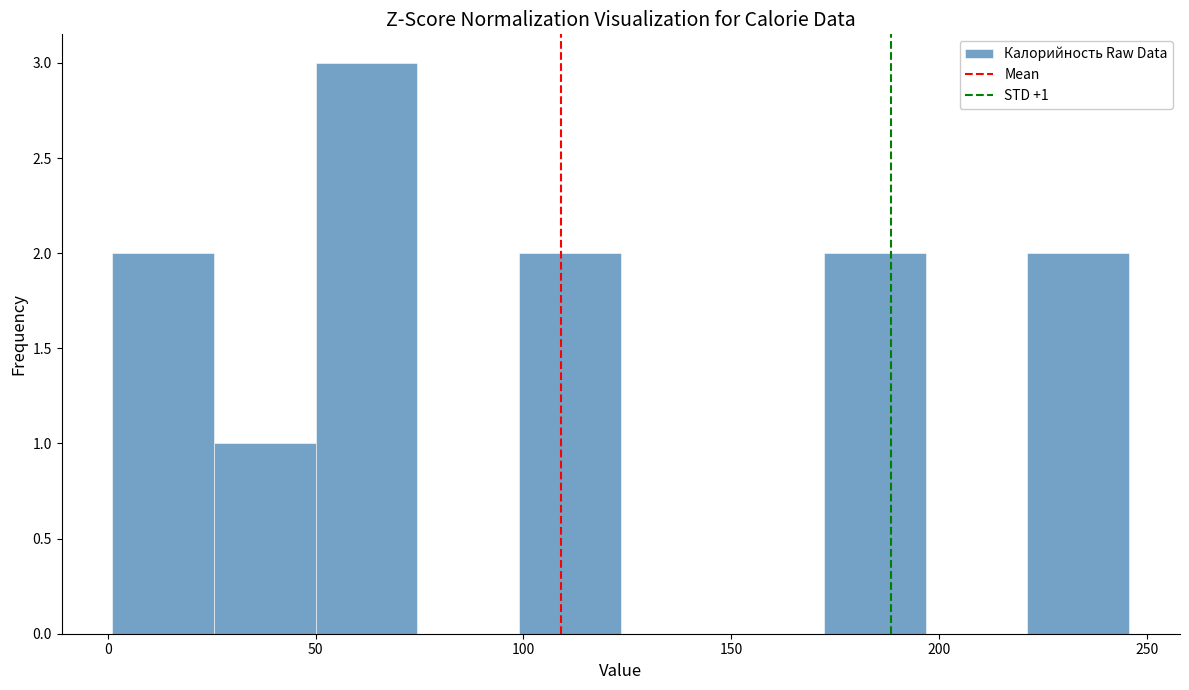

Over which range of the x-axis is the bar tallest?

50 to 75